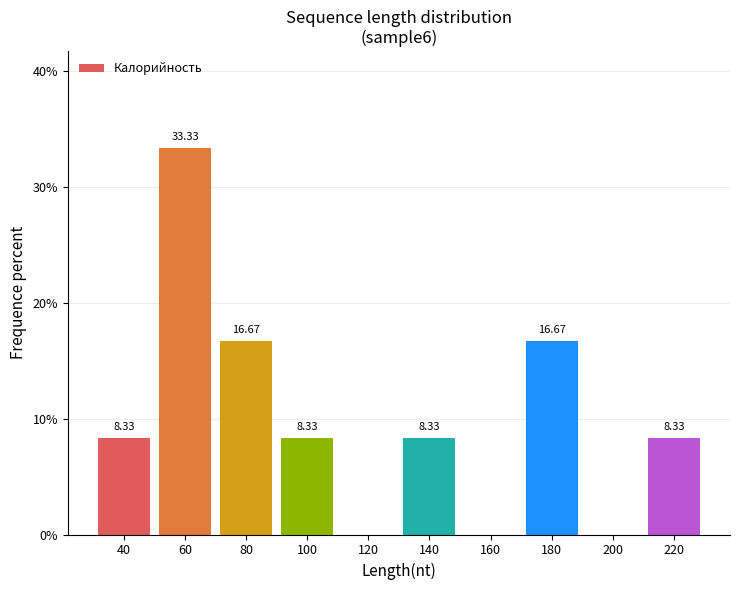

What is the sum of all values?

100.0